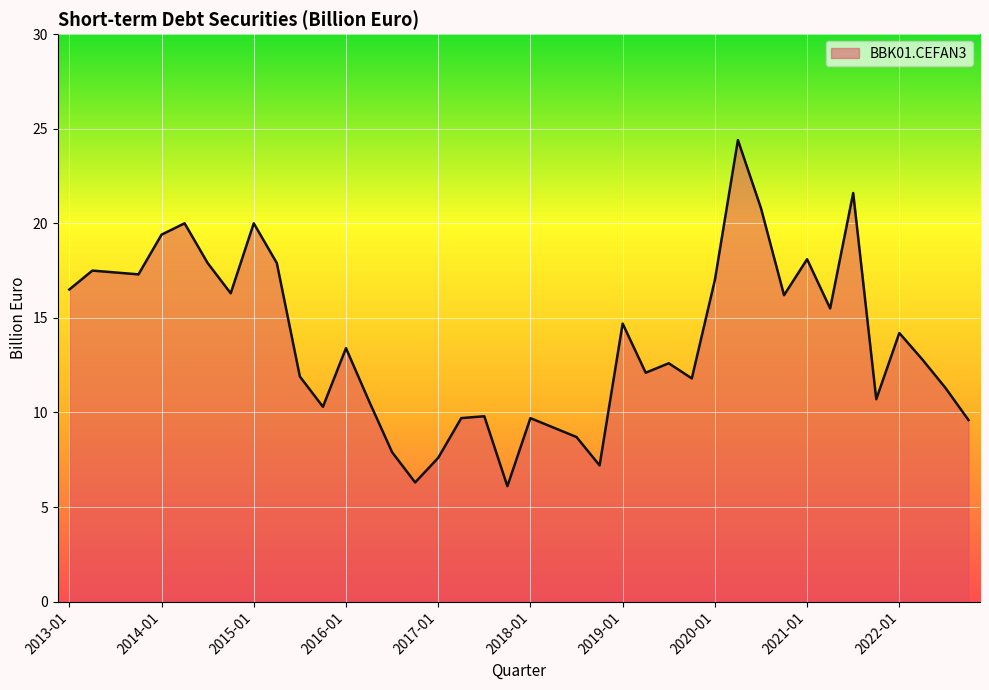

What is the difference between the maximum and minimum values?

18.3